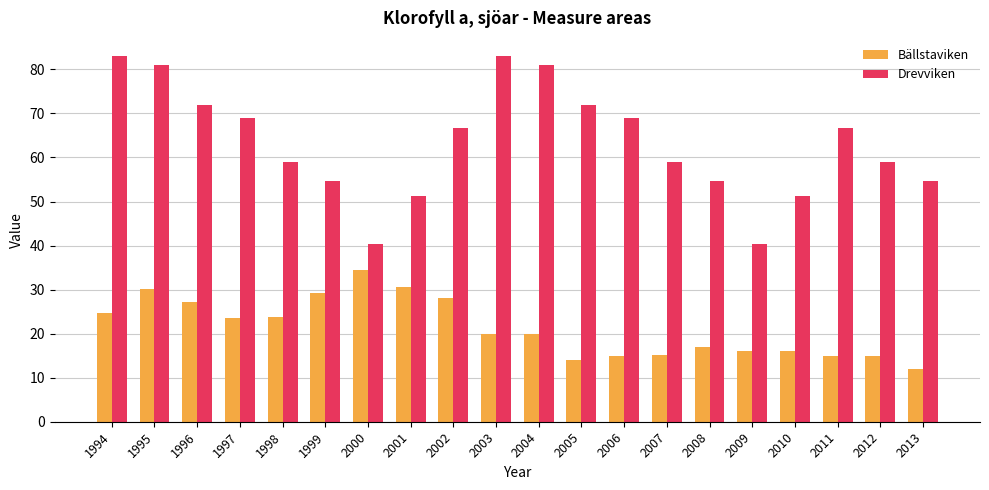

How many bars are there in total?

40